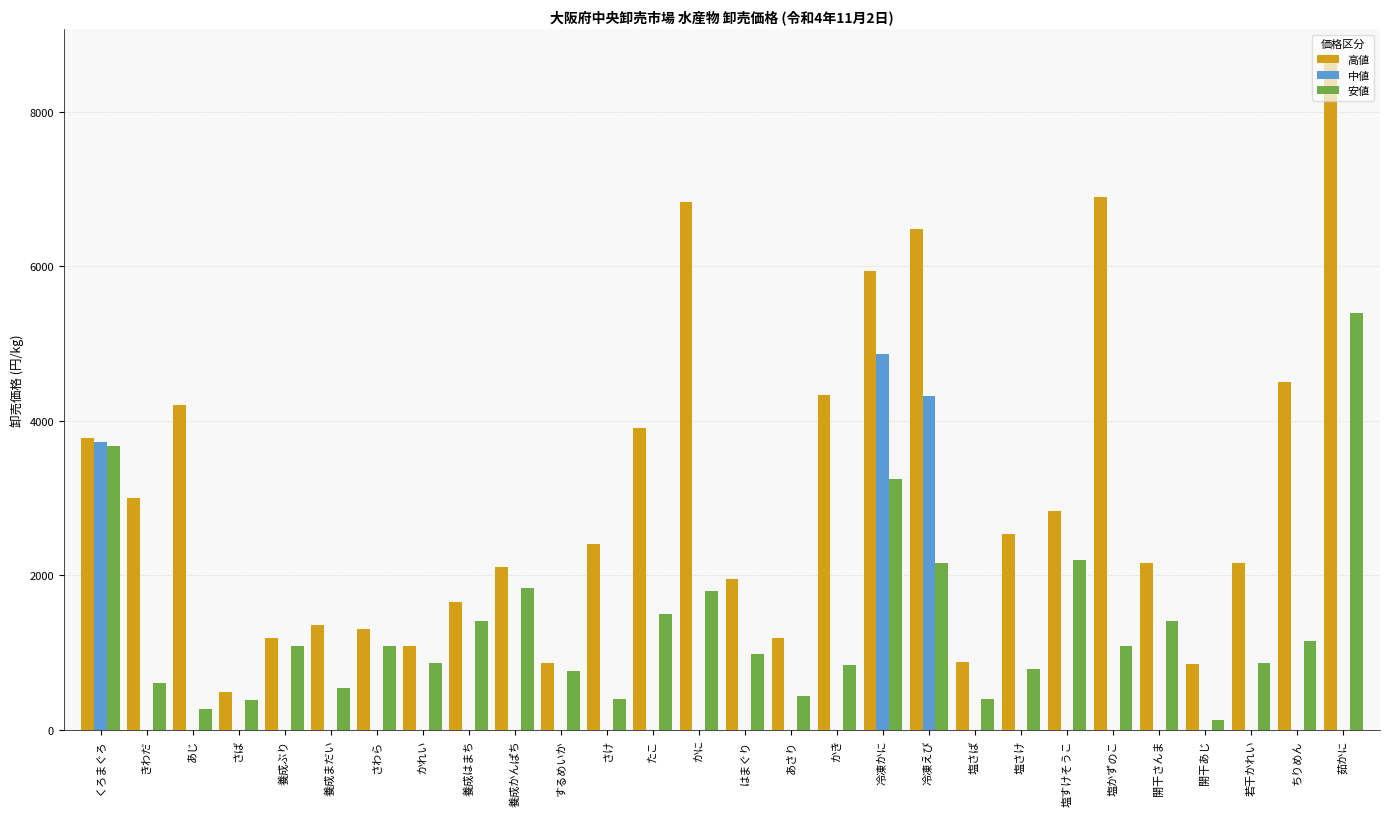

Count the number of categories in the chart.

28